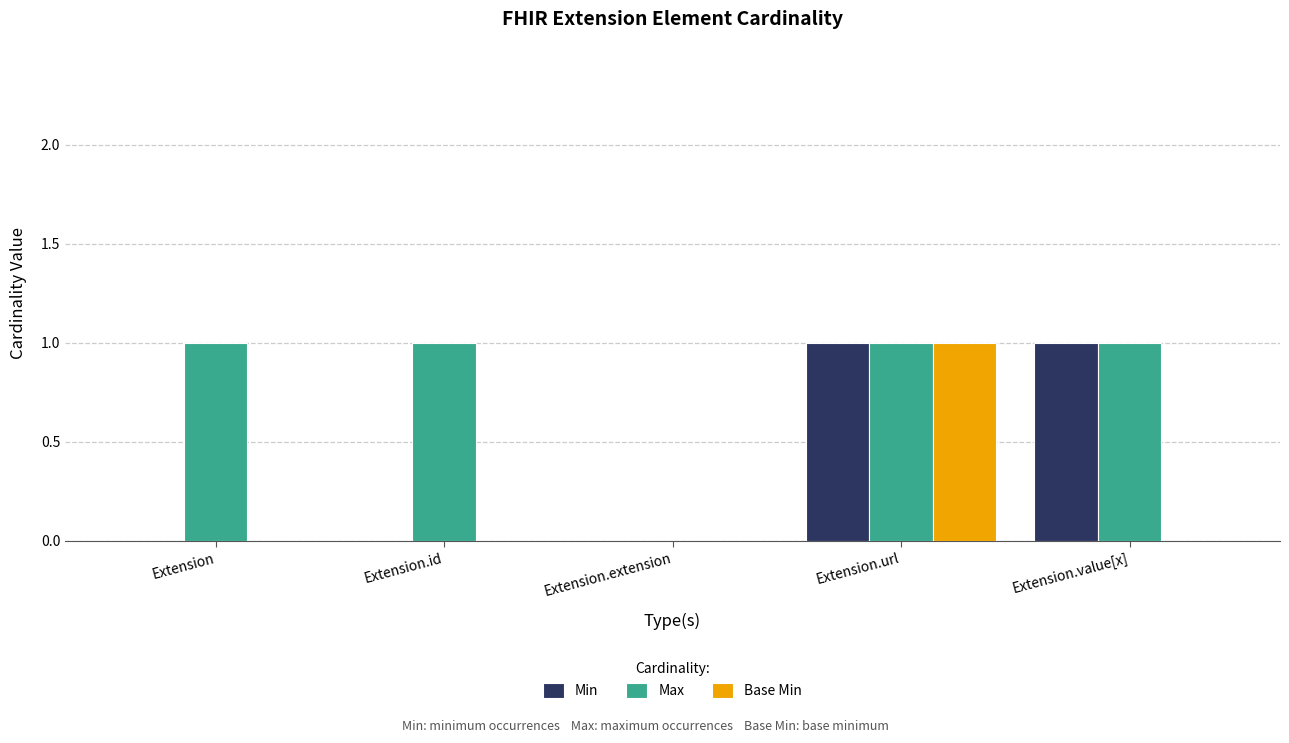

What is the sum of the Max values at Extension.value[x] and Extension.id?

2